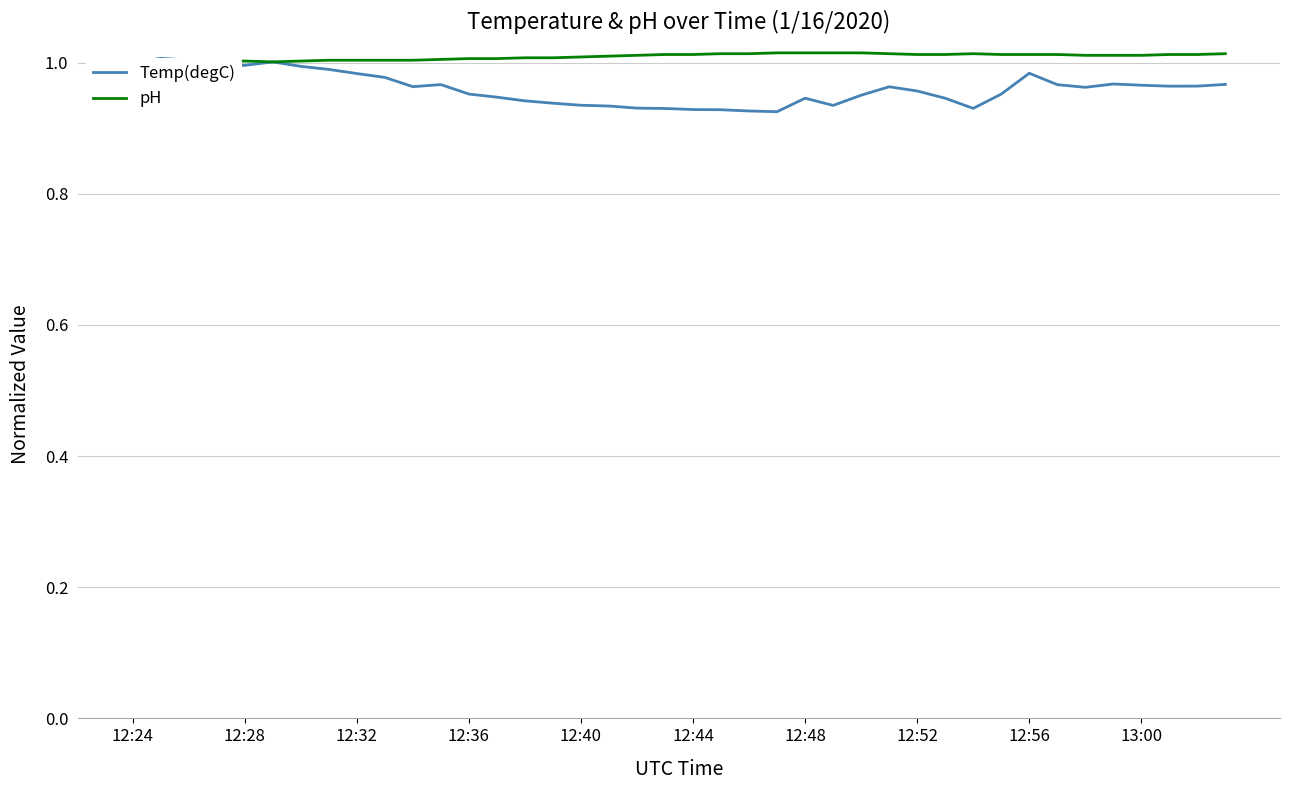

At 12:36, list the series in order from smallest to largest.

Temp(degC), pH